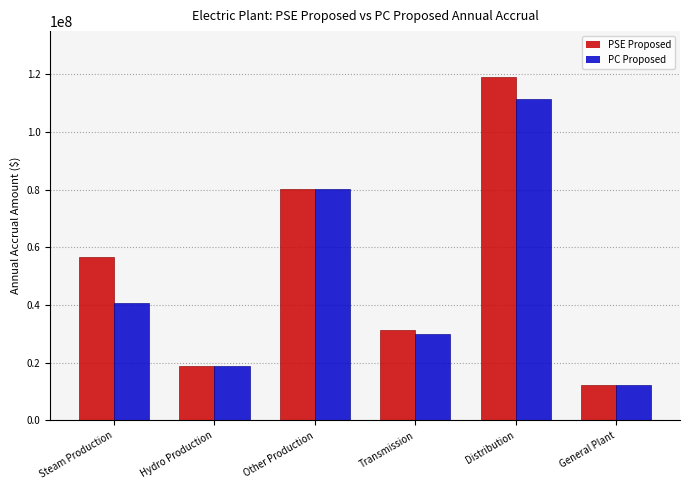

How many data points does each series have?

6